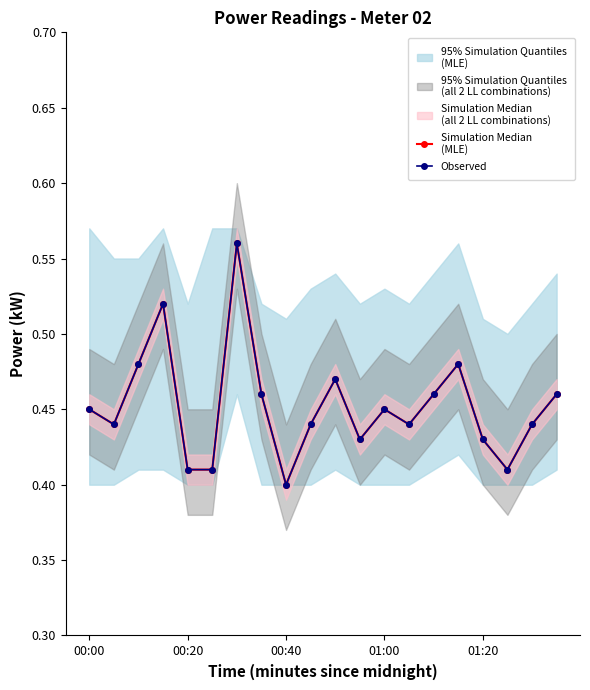

What is the average value of the Simulation Median
(MLE) series?

0.5